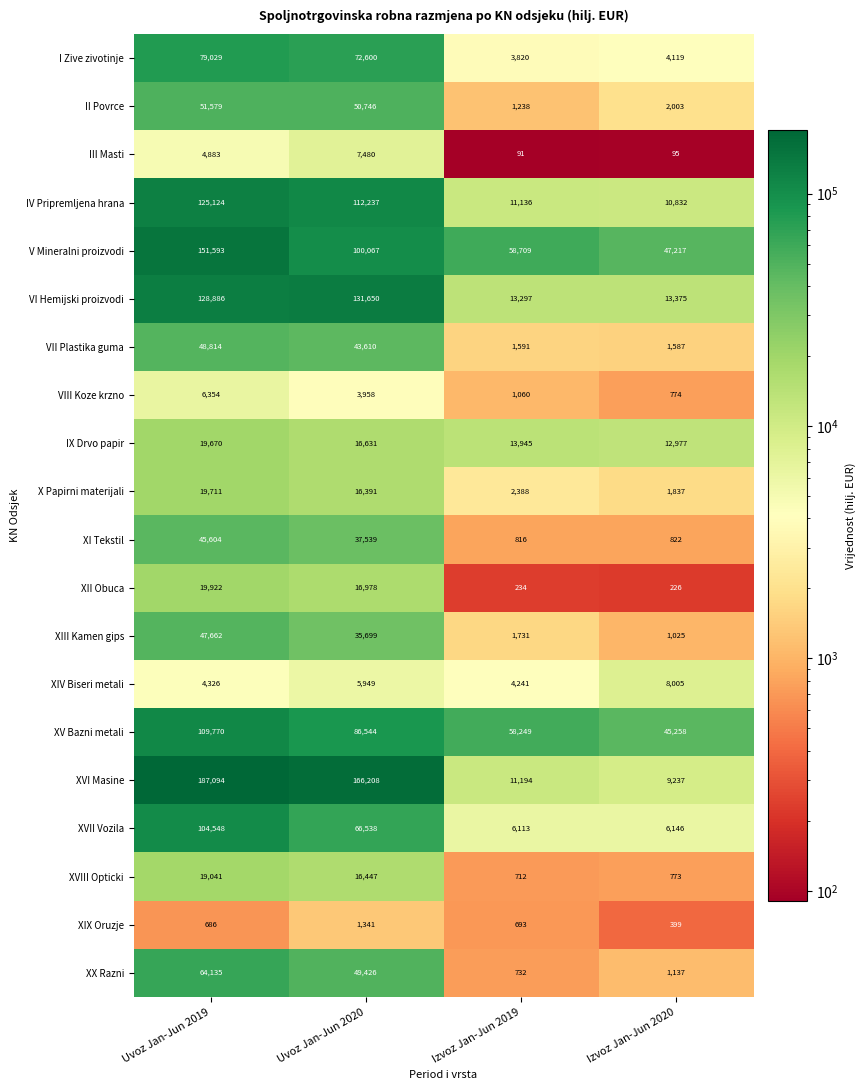

The value of XV Bazni metali at Izvoz Jan-Jun 2020 is 45258. True or false?

True